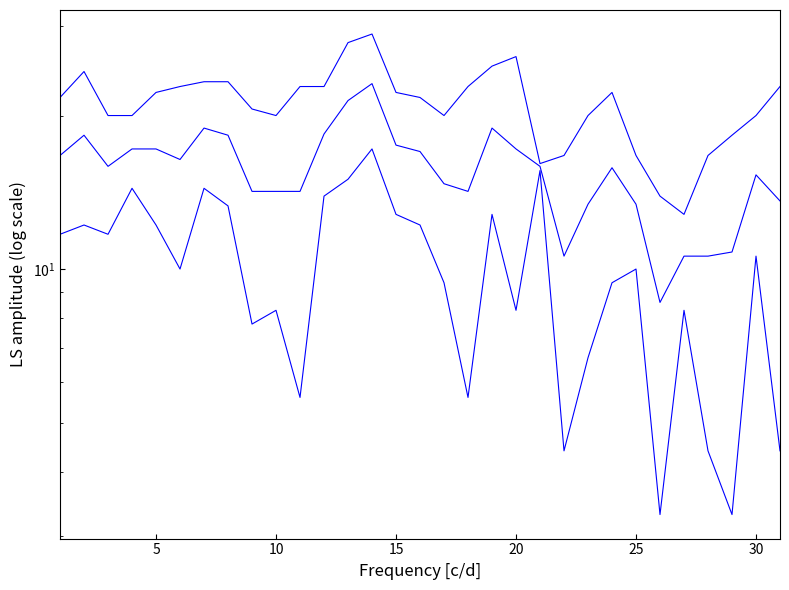

True or false: Min Temp (°C) and Max Temp (°C) cross at least once.

False